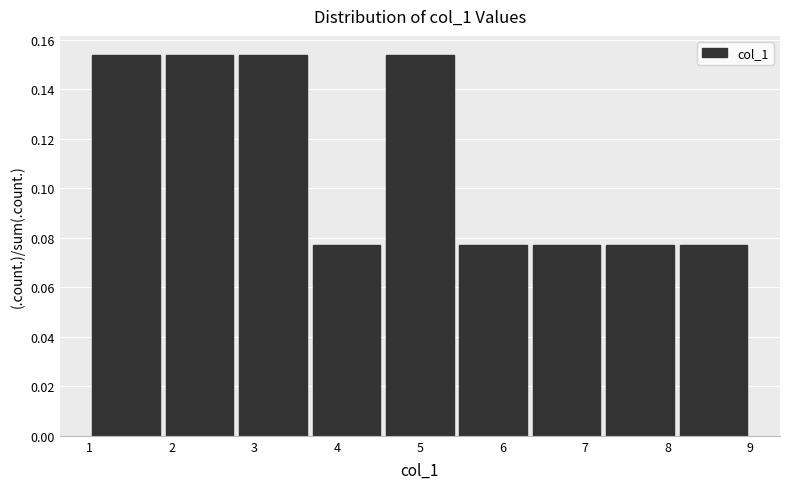

What is the height of the bar covering 4.6 to 5.4 on the x-axis? Neither the bar edges nor the heights are printed on the chart, so give them approximately, as read against the axes.

0.154